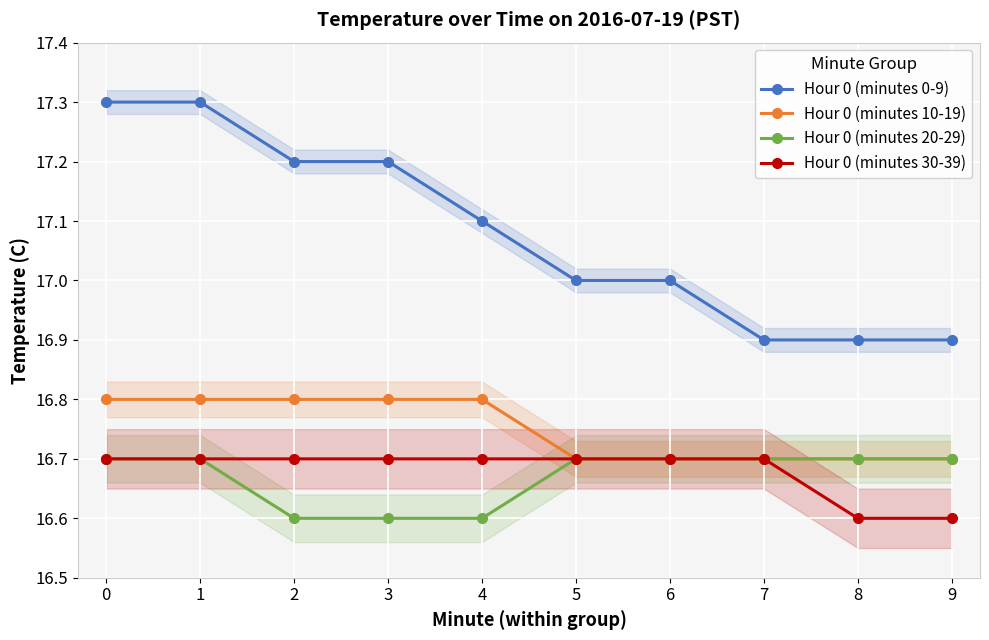

How many Hour 0 (minutes 10-19) values are between 16 and 17?

10